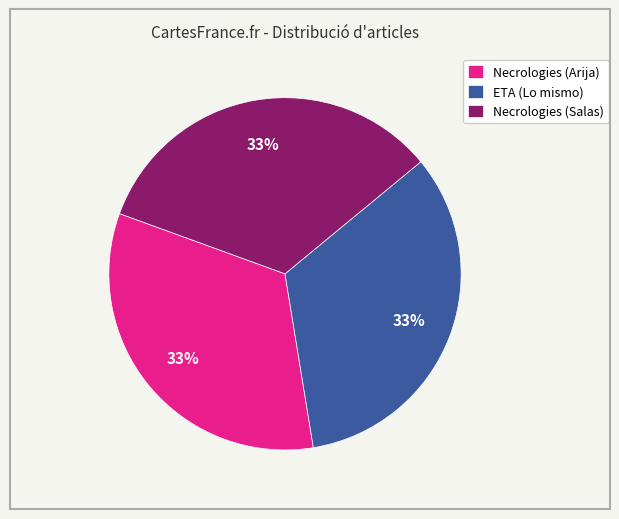

Approximately how many times larger is the value at Necrologies (Arija) compared to ETA (Lo mismo)?

1.0